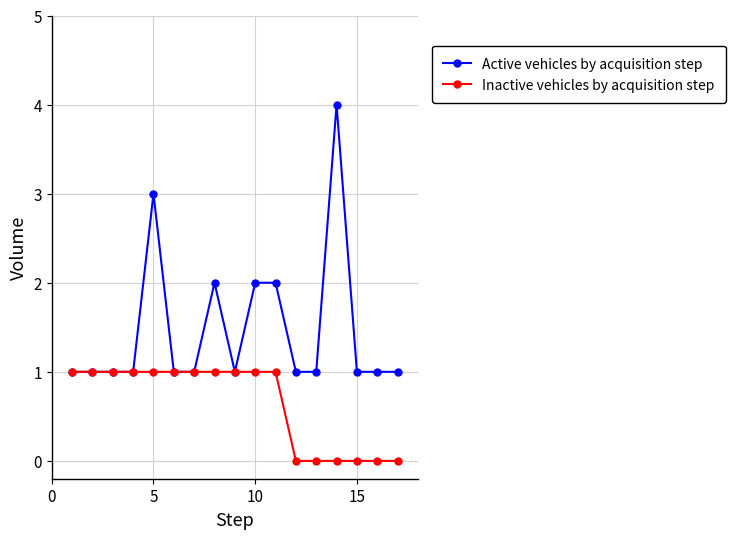

Reading left to right, what are all the values shown in this chart?

Active vehicles by acquisition step: 1	1	1	1	3	1	1	2	1	2	2	1	1	4	1	1	1
Inactive vehicles by acquisition step: 1	1	1	1	1	1	1	1	1	1	1	0	0	0	0	0	0